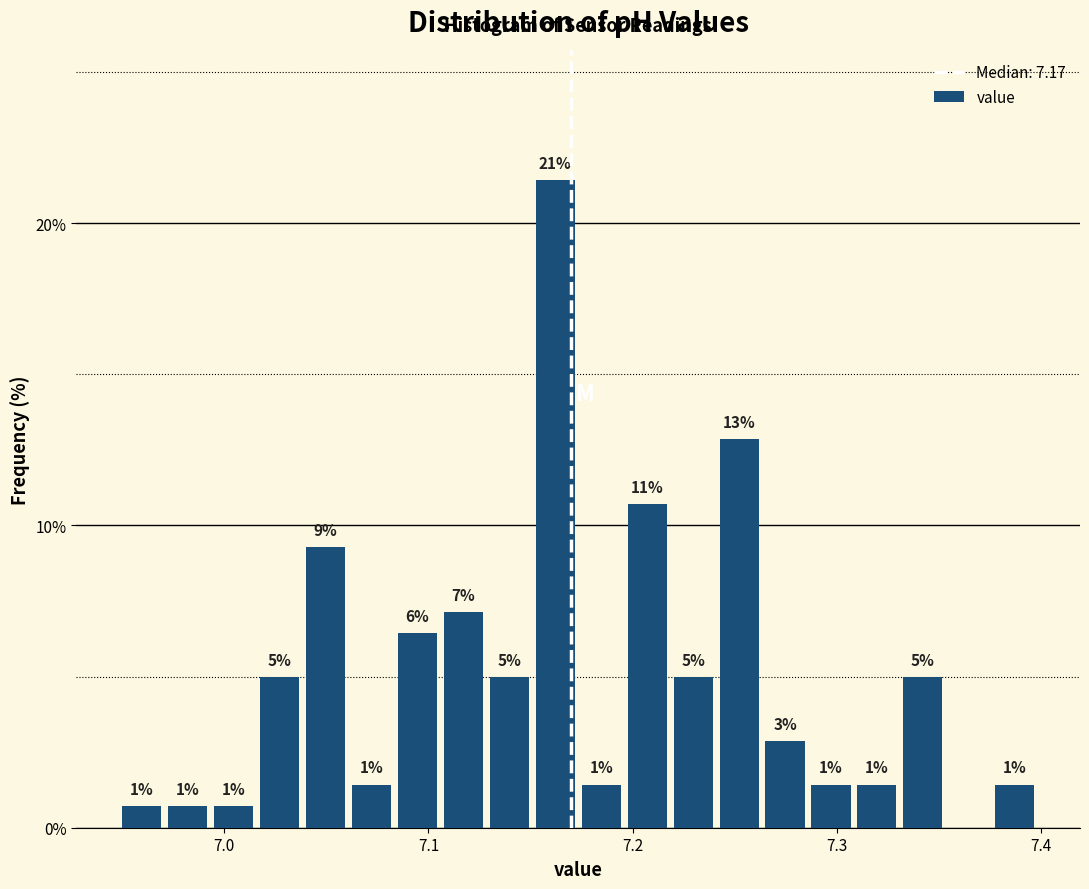

Read against the x-axis, roughly where is the centre of the tallest bar?

7.16